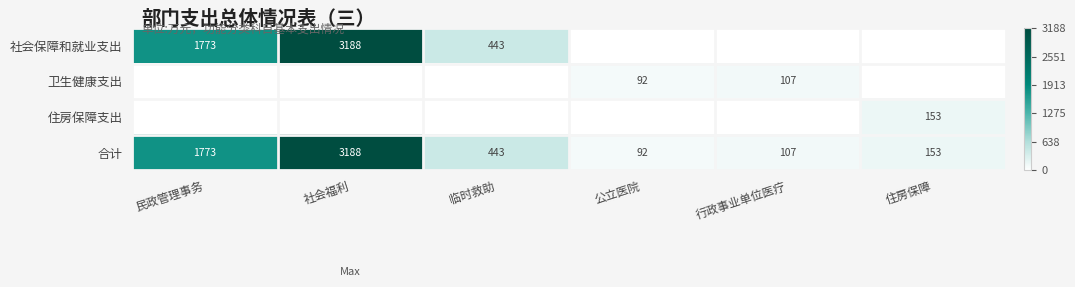

The value of 合计 at 住房保障 is 85.3. True or false?

False